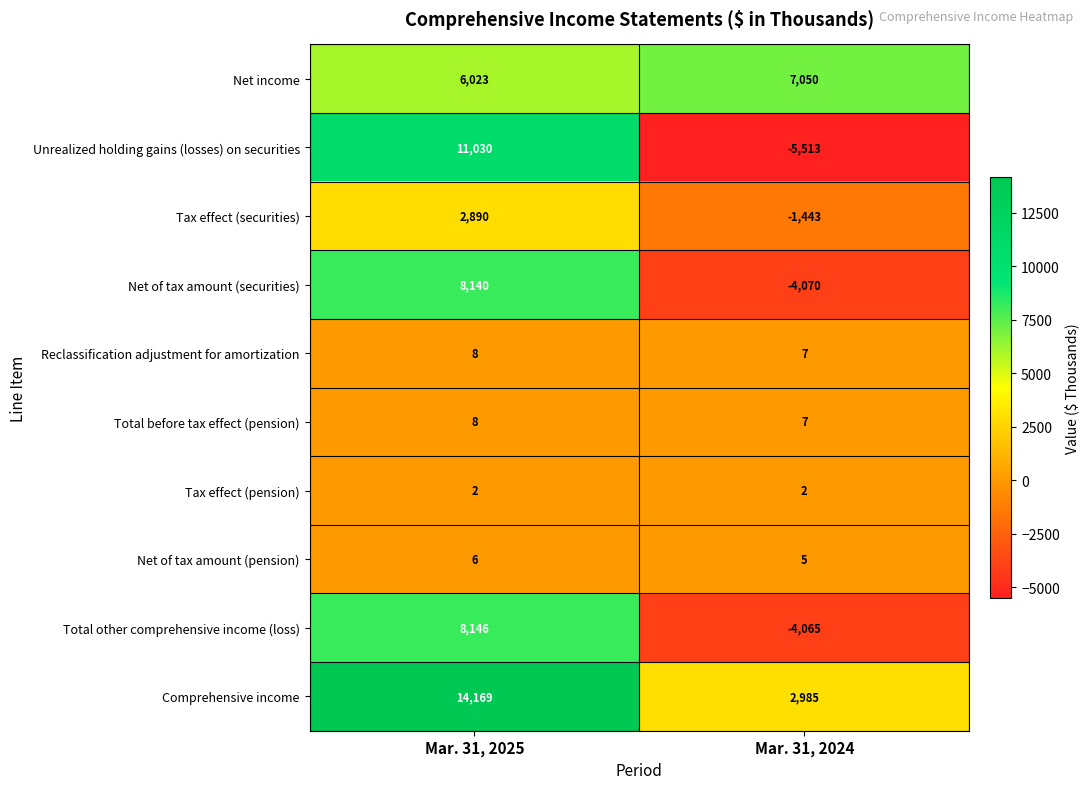

Which series has the largest total across all categories?

Comprehensive income